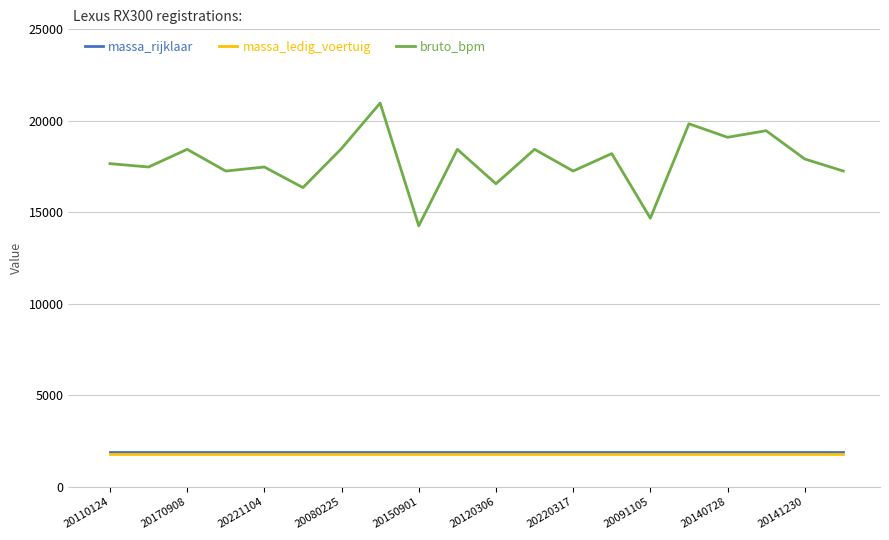

True or false: bruto_bpm and massa_ledig_voertuig intersect in this chart.

False